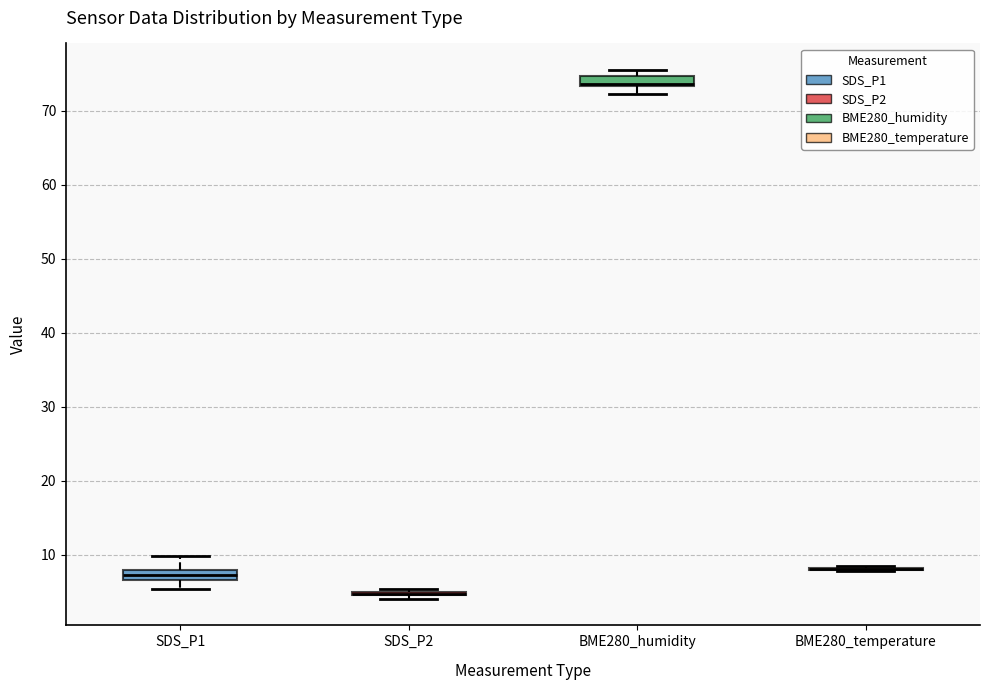

Where is the upper edge of the box for BME280_humidity on the y-axis? The values are not printed on the chart, so give them approximately, as read against the axis.

75